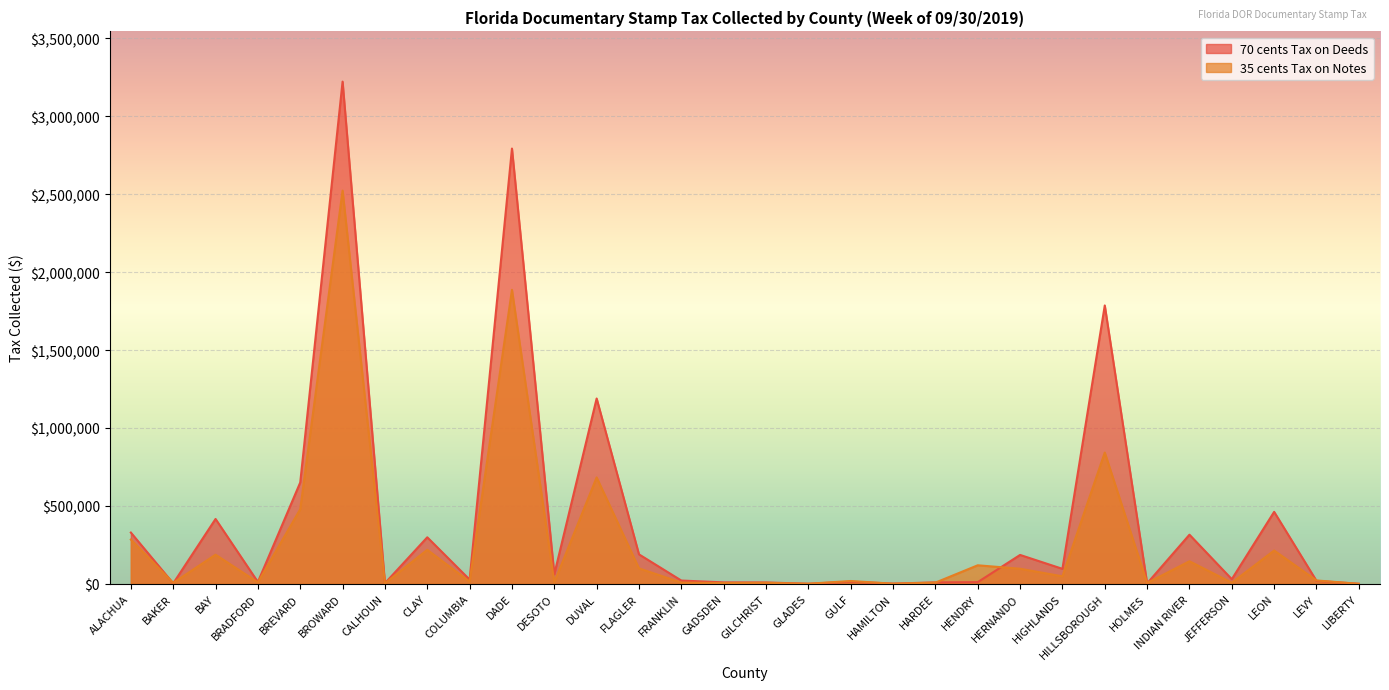

Which series ends up on top after the final intersection of 70 cents Tax on Deeds and 35 cents Tax on Notes?

70 cents Tax on Deeds